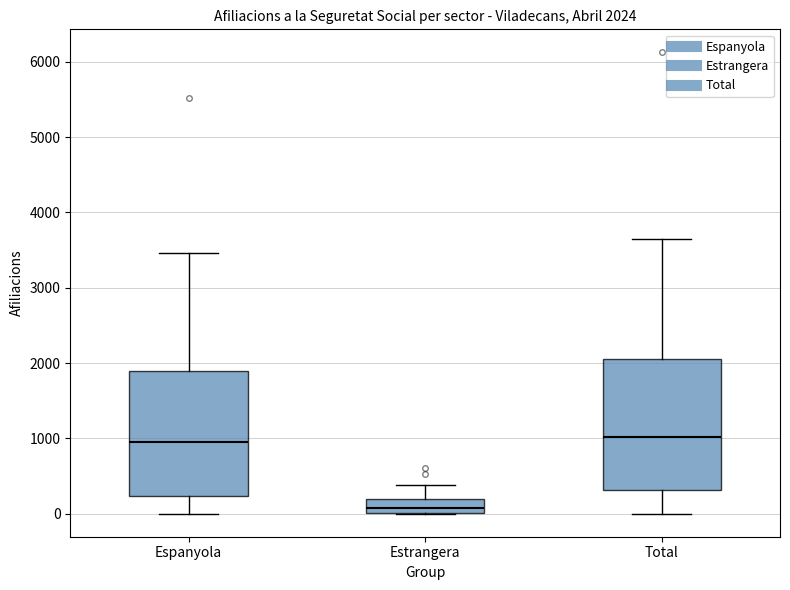

Comparing the boxes themselves (not the whiskers), which one is the tallest?

Total